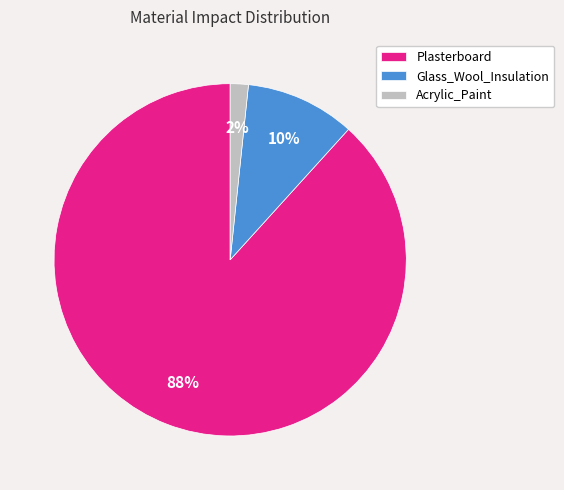

Do Glass_Wool_Insulation and Plasterboard together represent more than half of the pie?

Yes